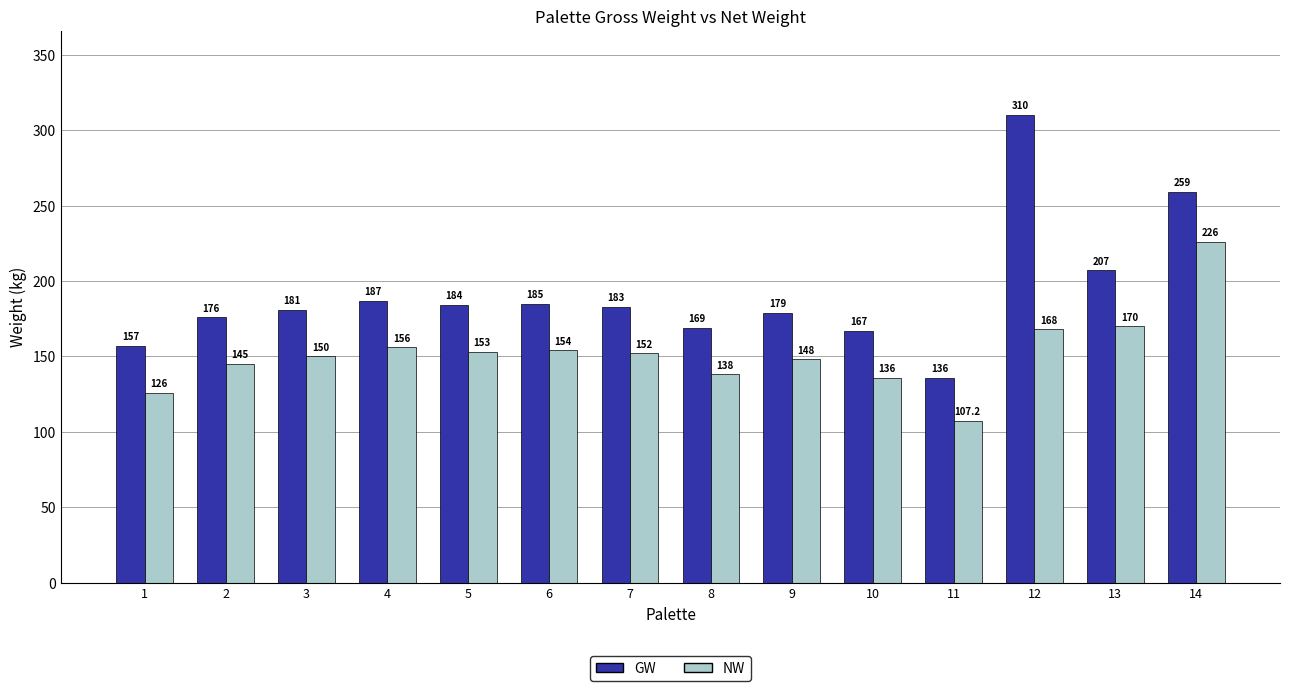

The value of NW at 11 is 107.2. True or false?

True